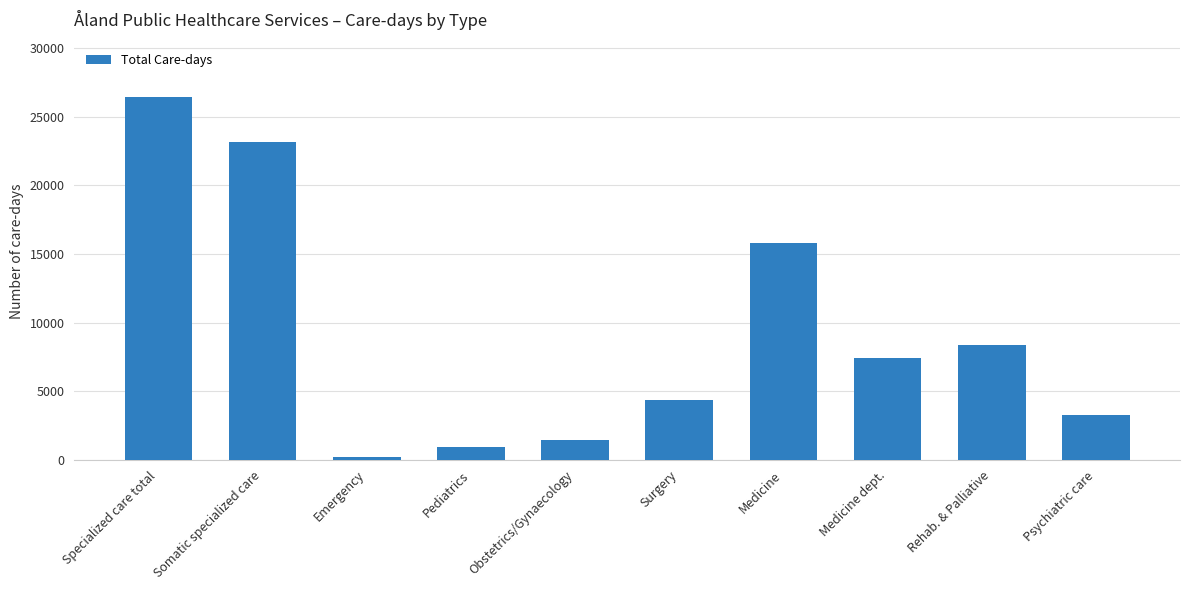

At which category does the chart reach its minimum across all series?

Emergency